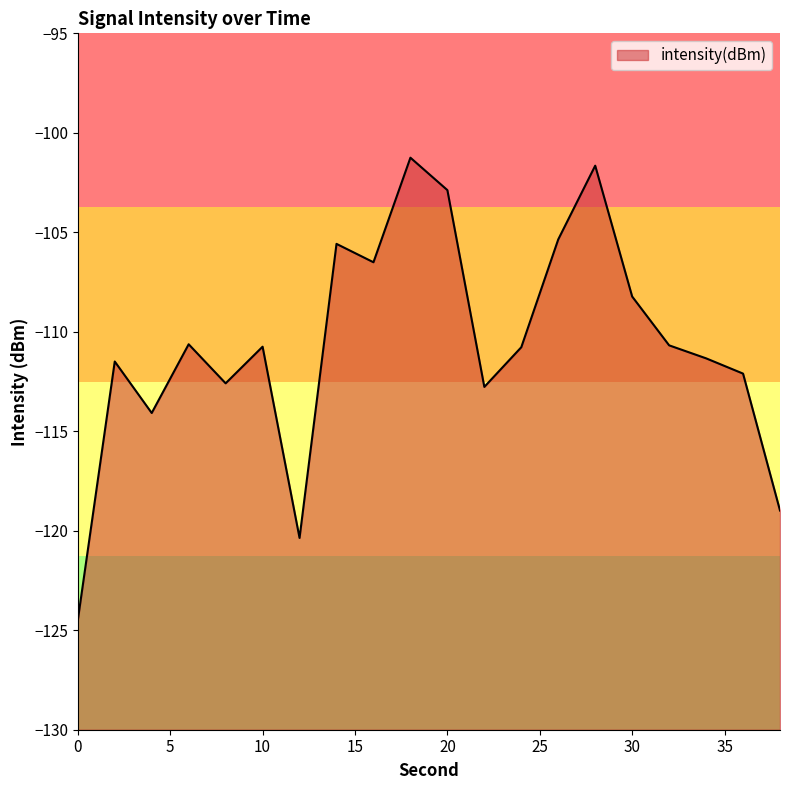

Is it true that the value at 34 is -111.3?

True